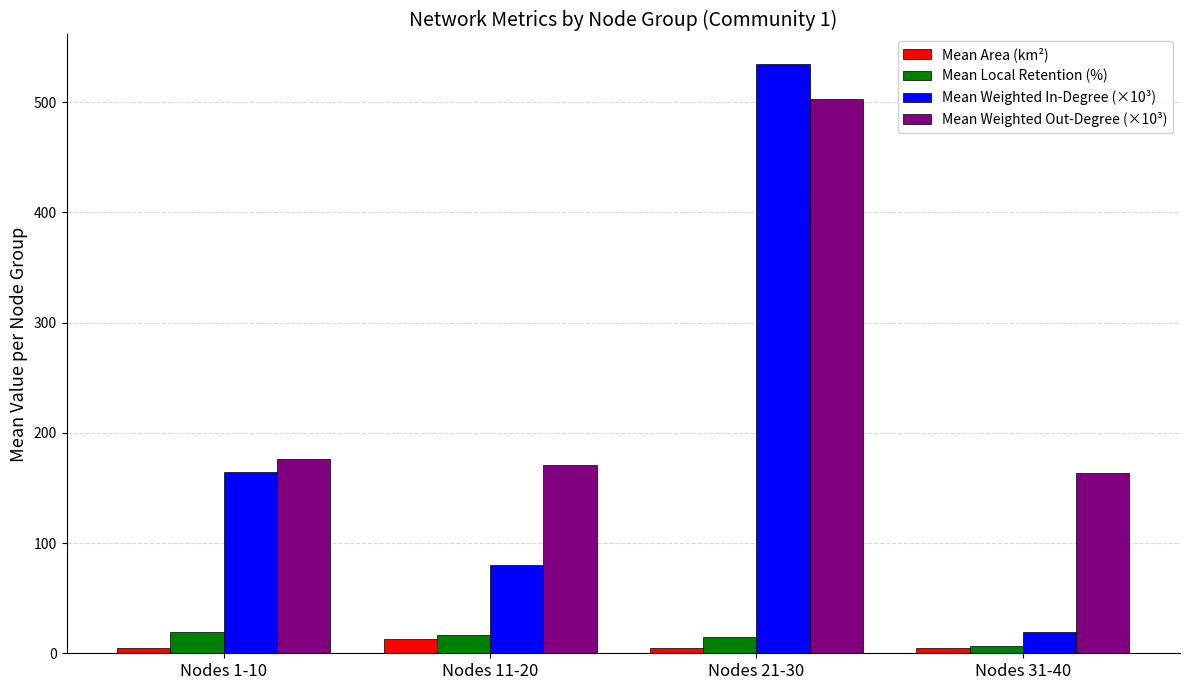

What is the average value of the Mean Weighted Out-Degree (×10³) series?

253.4